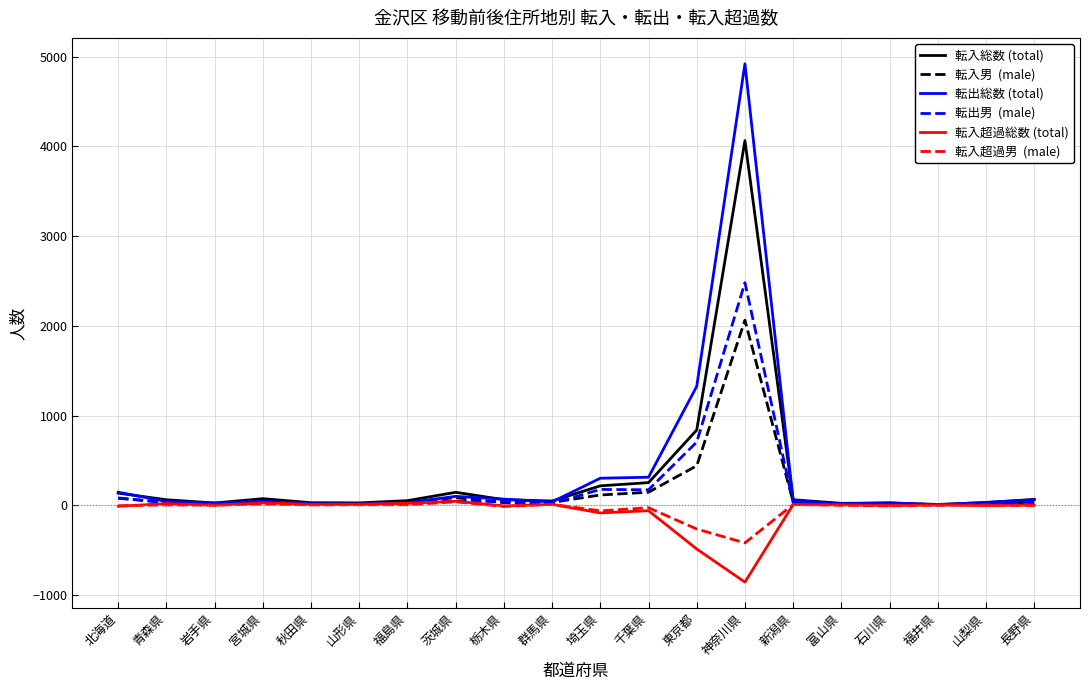

What is the greatest value displayed?

4921